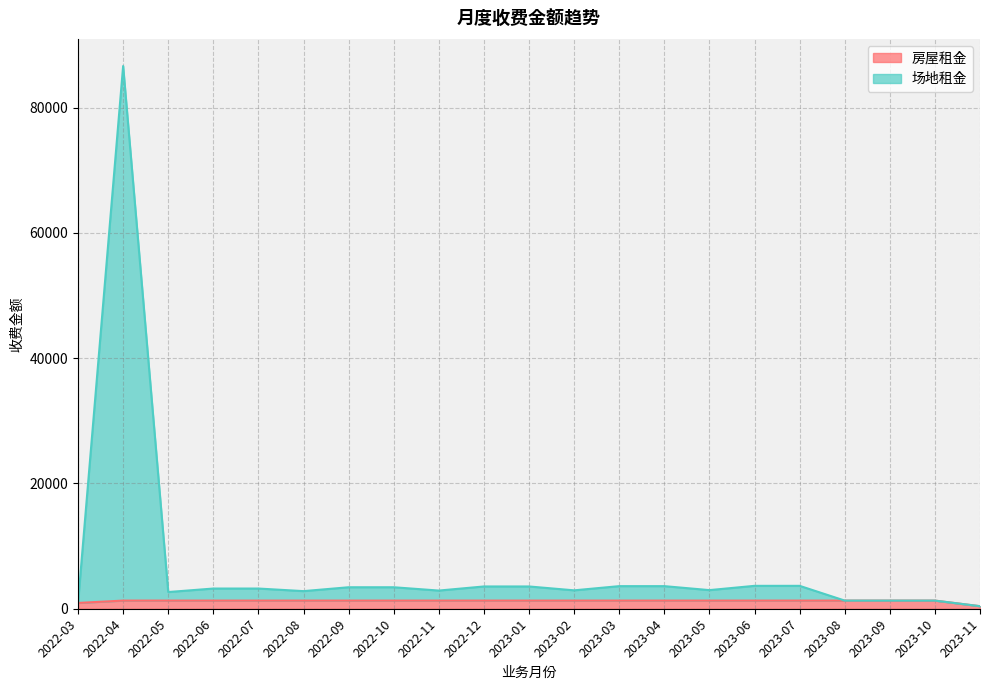

Reading left to right, transcribe all the data shown in this chart.

房屋租金: 924	1302	1302	1302	1302	1302	1302	1302	1302	1302	1302	1302	1302	1302	1302	1302	1302	1302	1302	1302	408
场地租金: 925	86620	2666	3224	3224	2812	3430	3430	2901	3555	3555	2938	3607	3607	2972	3655	3655	1302	1302	1302	408